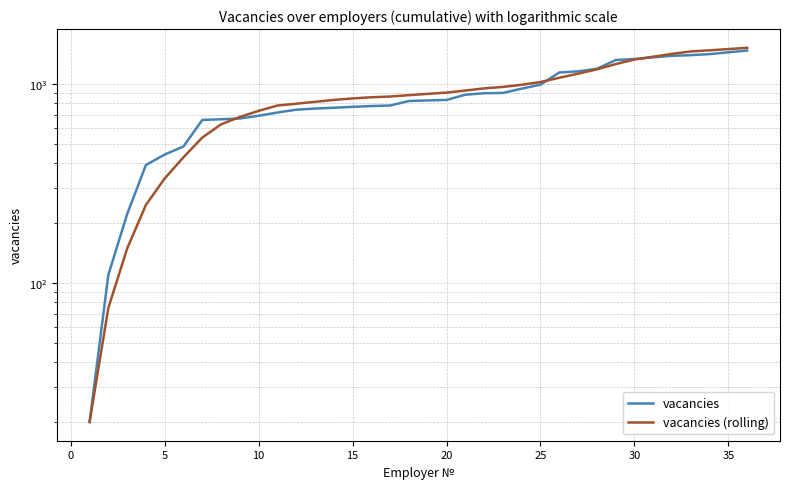

True or false: vacancies and vacancies (rolling) cross at least once.

True